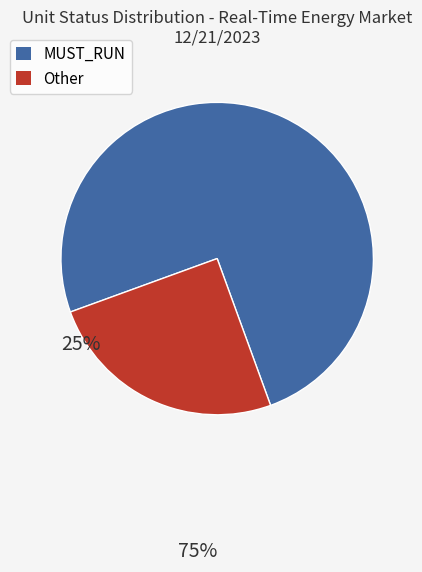

Is the sum of Other and MUST_RUN greater than half?

Yes